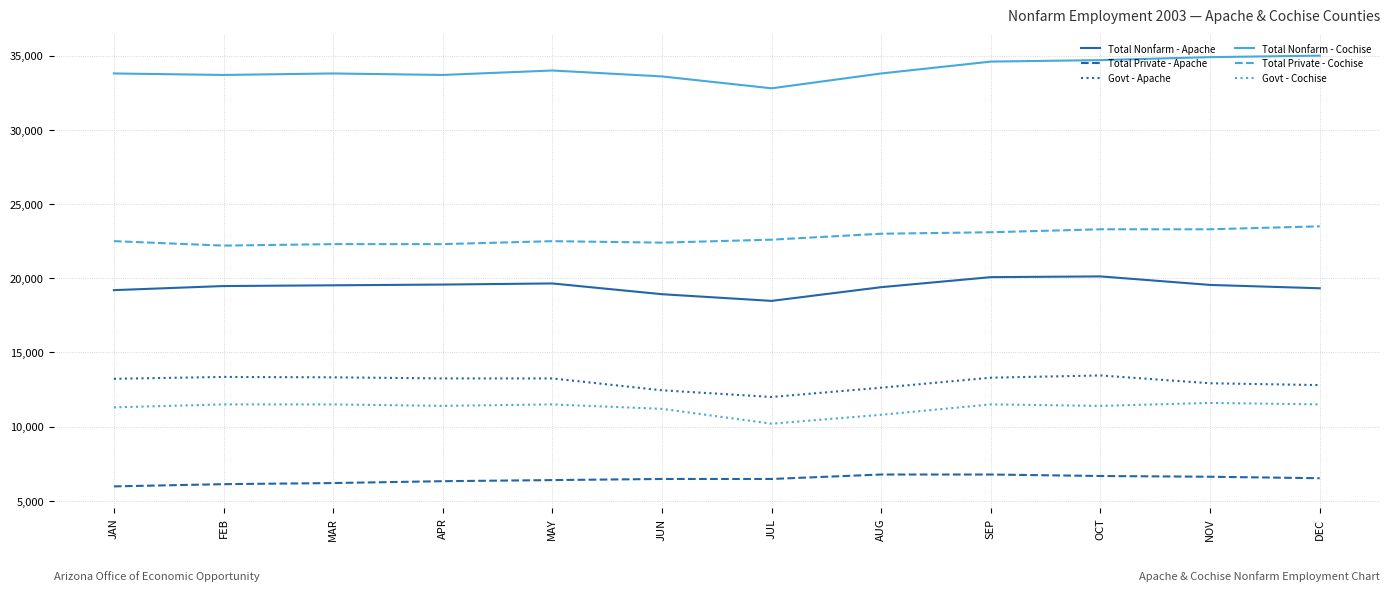

True or false: Govt - Cochise and Total Nonfarm - Apache intersect in this chart.

False